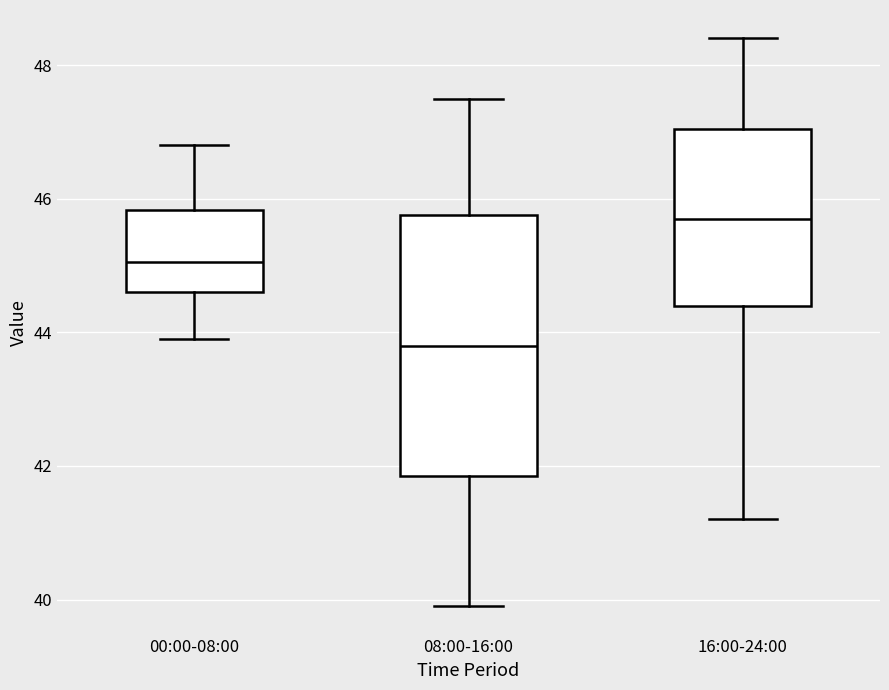

Which box's median line is the highest?

16:00-24:00